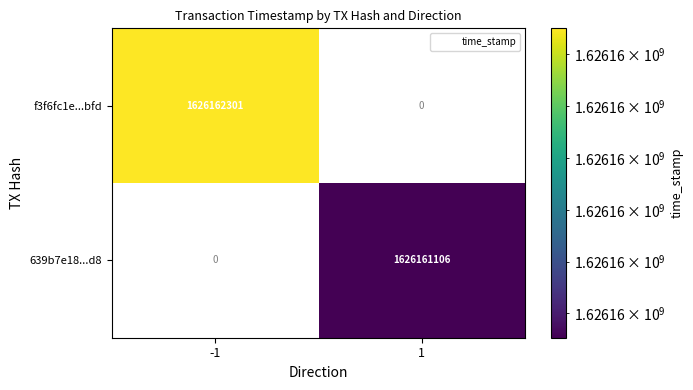

What is the difference between the f3f6fc1e0a7a0887be9c377ad8fcd26ca361bfd values at direction and time_stamp?

1626162302